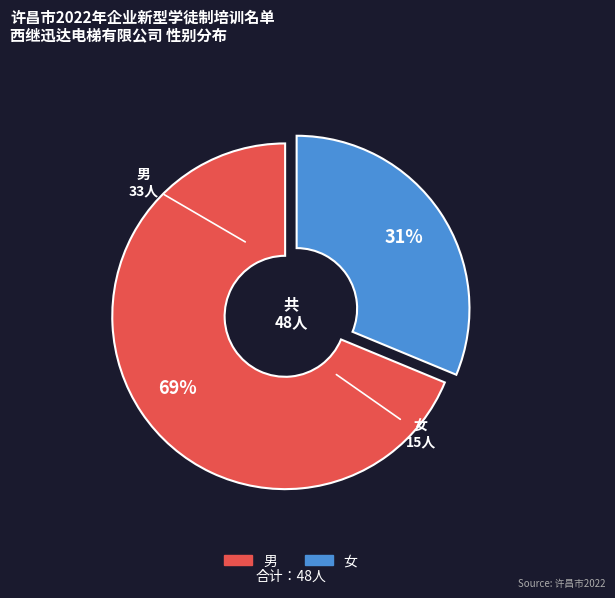

True or false: 男 accounts for 74% of the total.

False